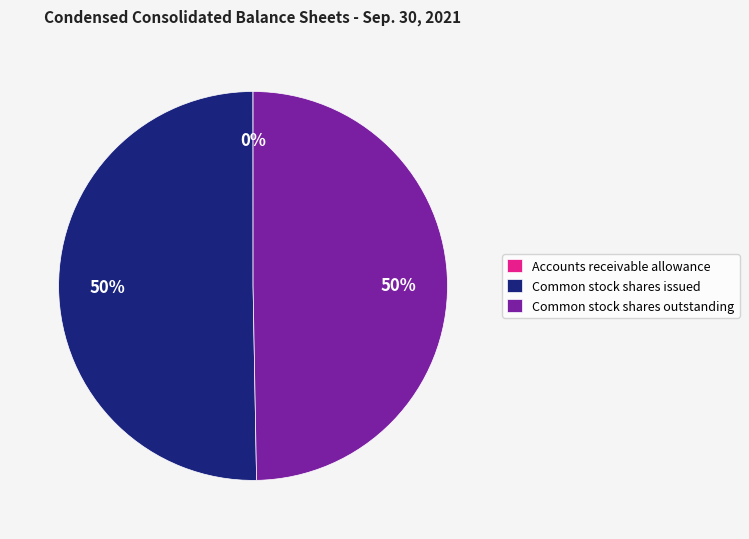

The Common stock shares issued slice represents 50% of the pie. True or false?

True